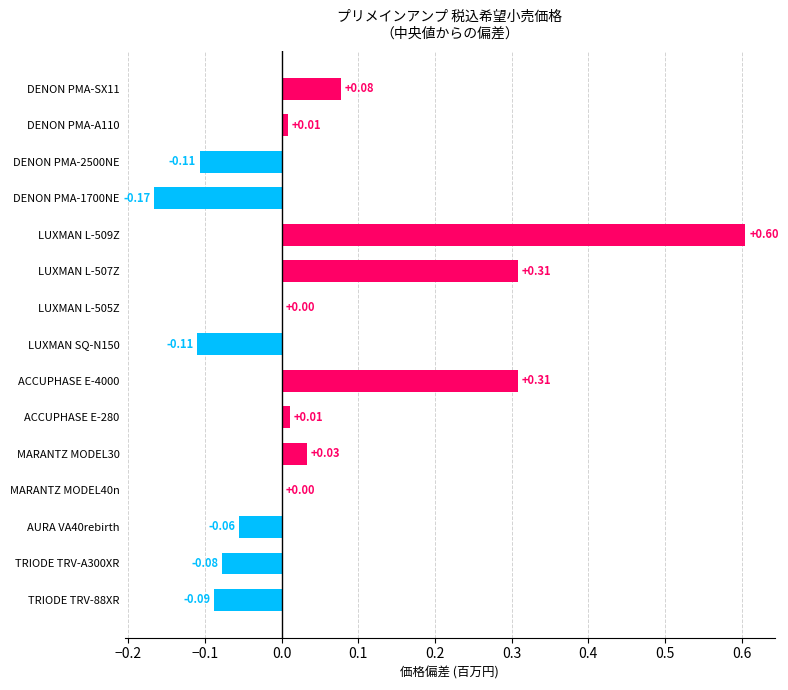

Between DENON PMA-2500NE and ACCUPHASE E-280, which is larger?

ACCUPHASE E-280